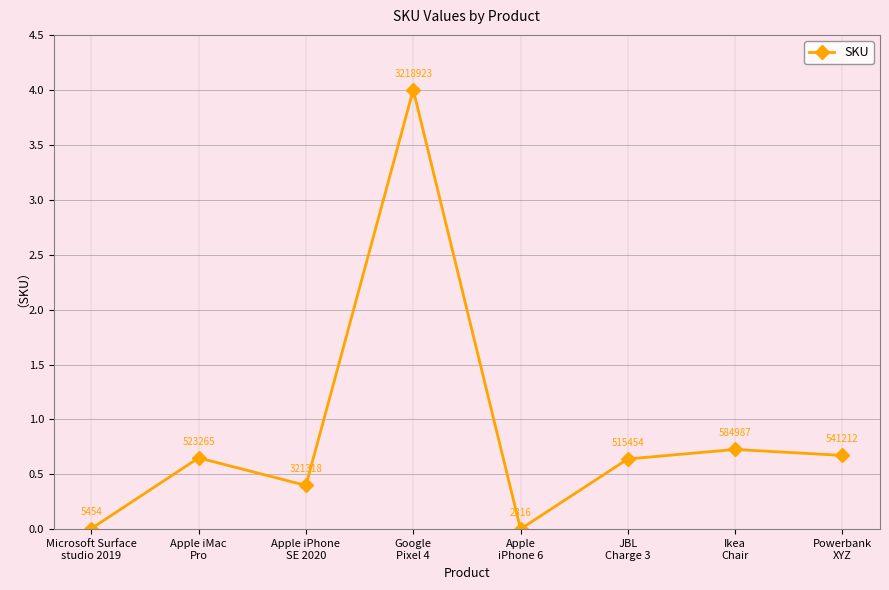

What is the greatest value displayed?

4.0